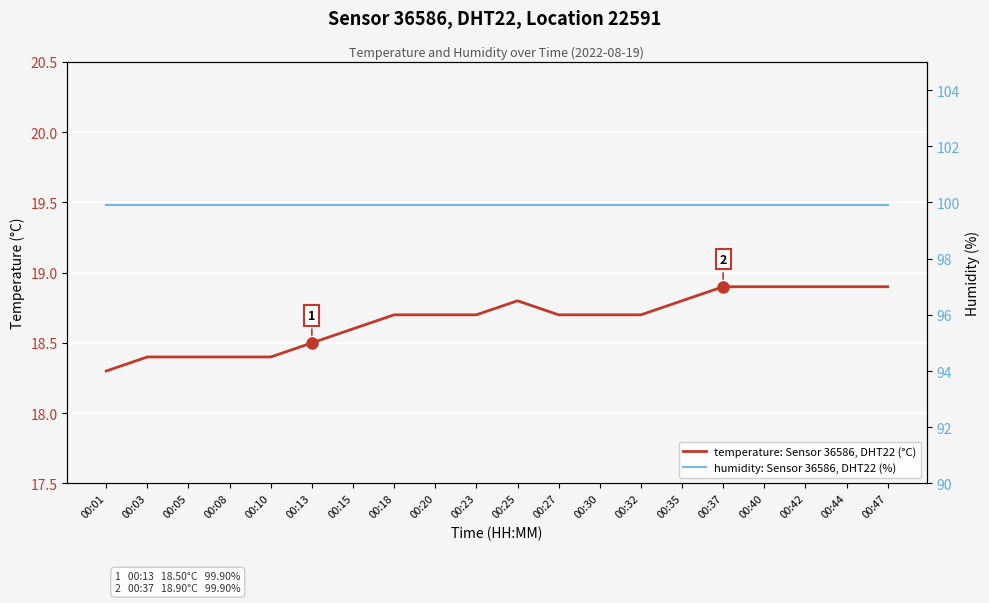

What is the spread (max minus min) of values at 00:32?

81.2